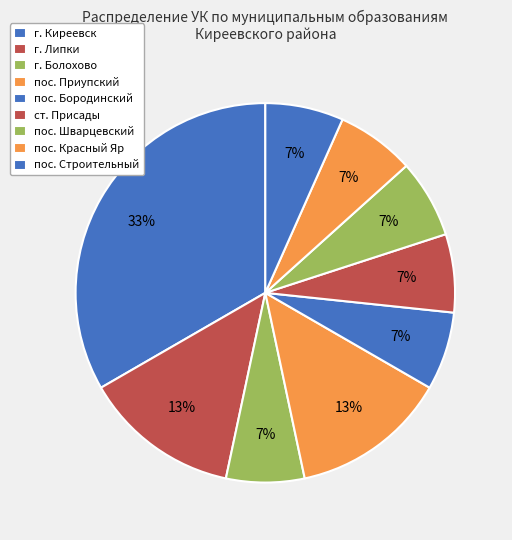

Count the number of slices in the pie.

9